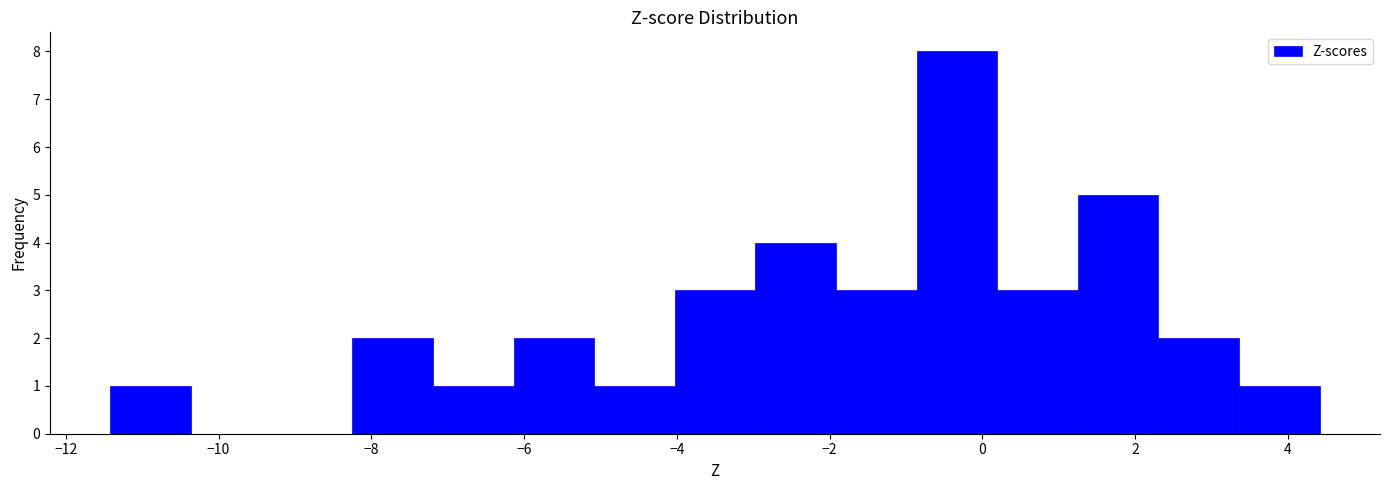

How tall is the bar that spans -4.0 to -3.0 on the x-axis? Neither the bar edges nor the heights are printed on the chart, so give them approximately, as read against the axes.

3